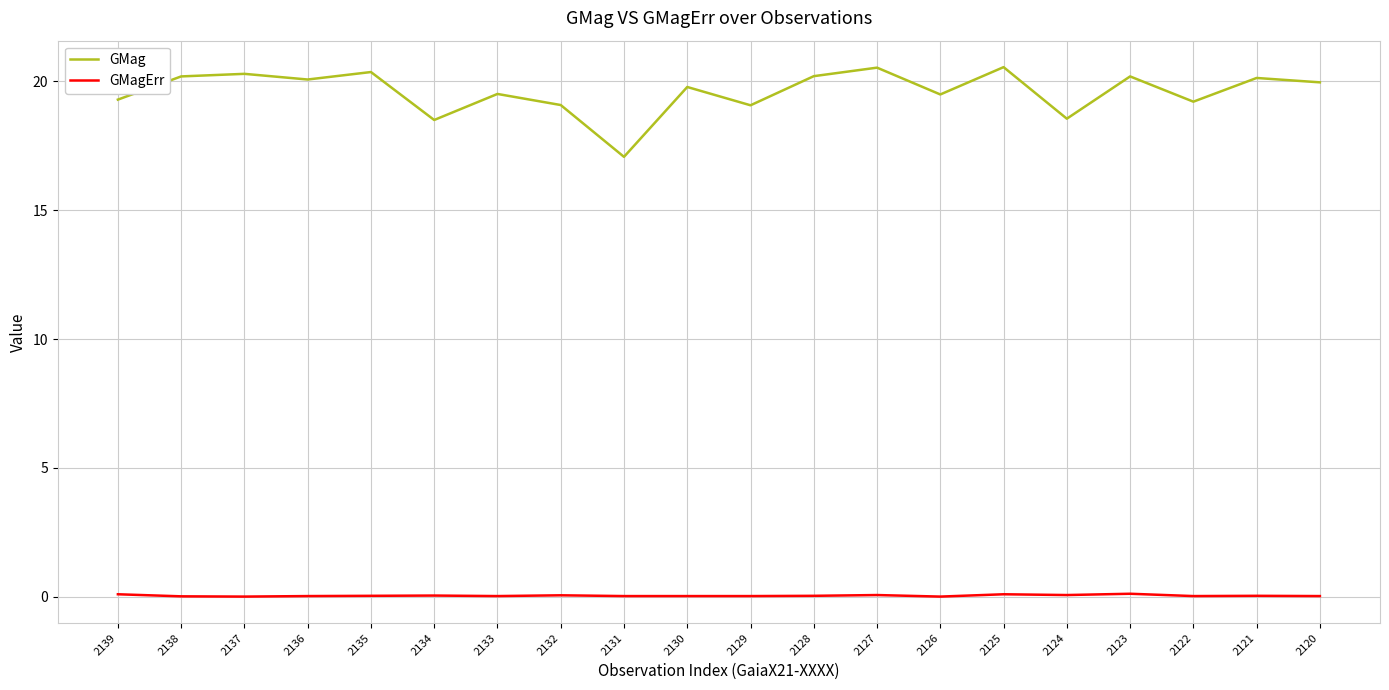

True or false: GMag and GMagErr cross at least once.

False